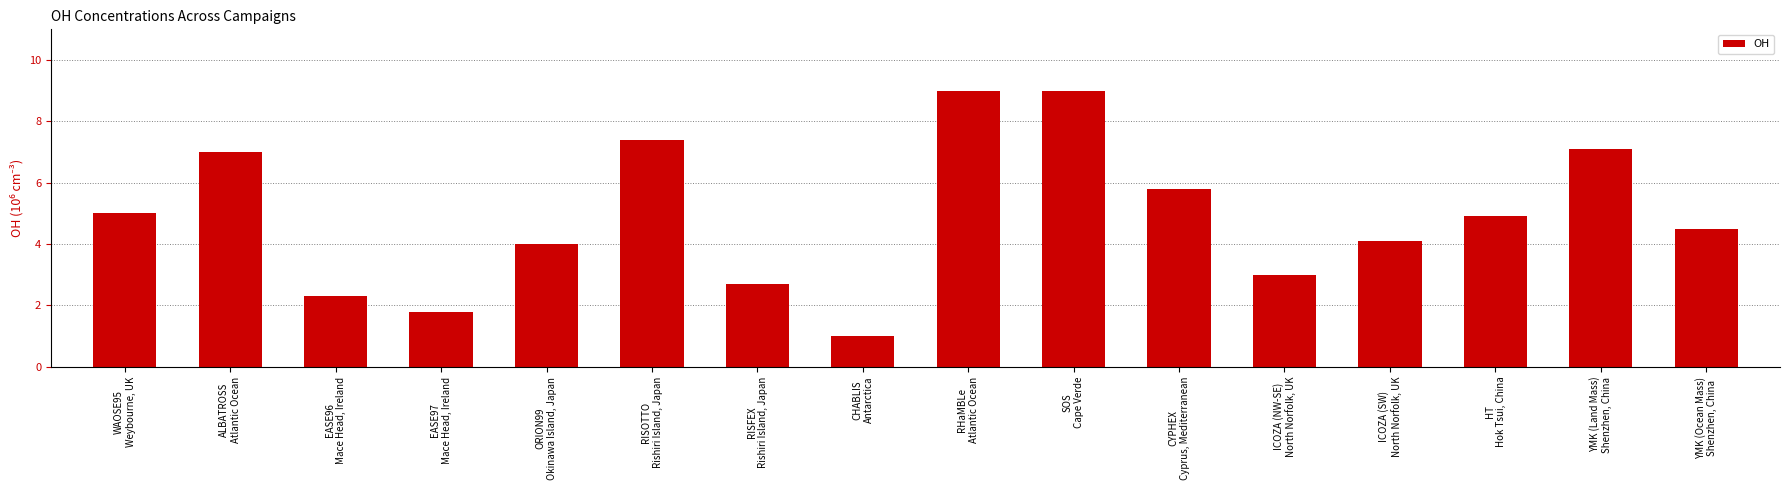

Which has a higher value, RISOTTO
Rishiri Island, Japan or YMK (Land Mass)
Shenzhen, China?

RISOTTO
Rishiri Island, Japan